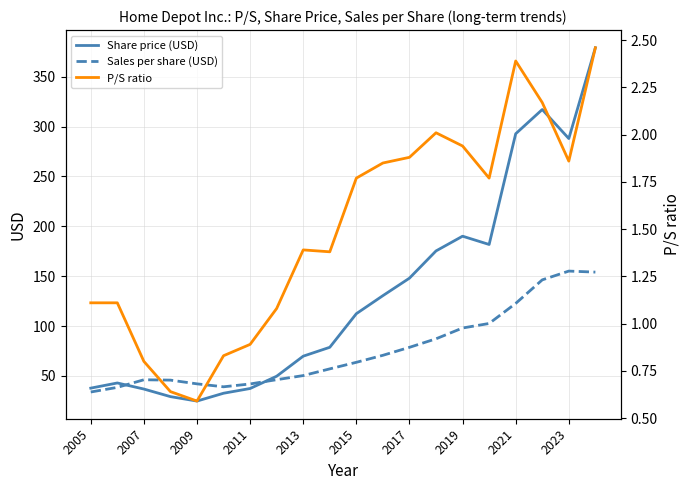

Rank the series by their average value, from lowest to highest.

P/S ratio, Sales per share (USD), Share price (USD)